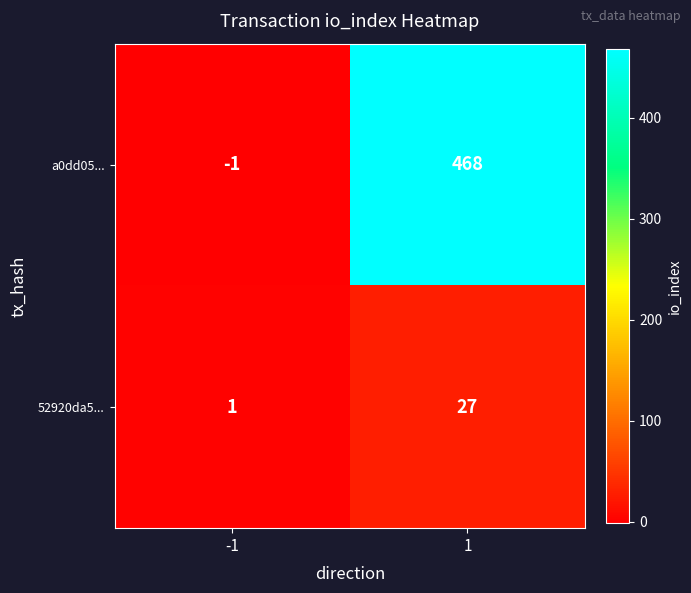

At how many categories does at least one series exceed 94?

1